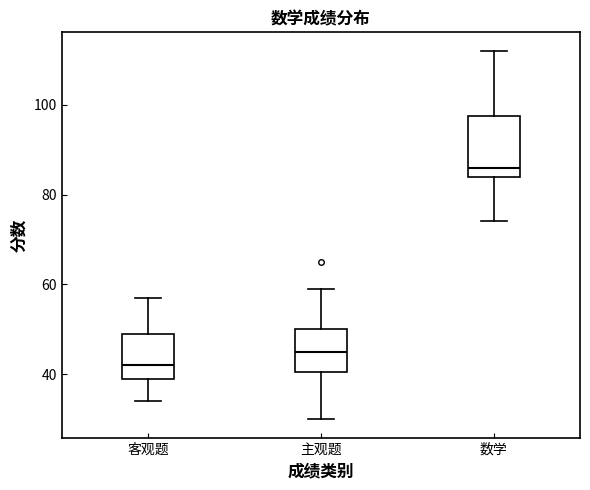

Comparing the boxes themselves (not the whiskers), which one is the tallest?

数学